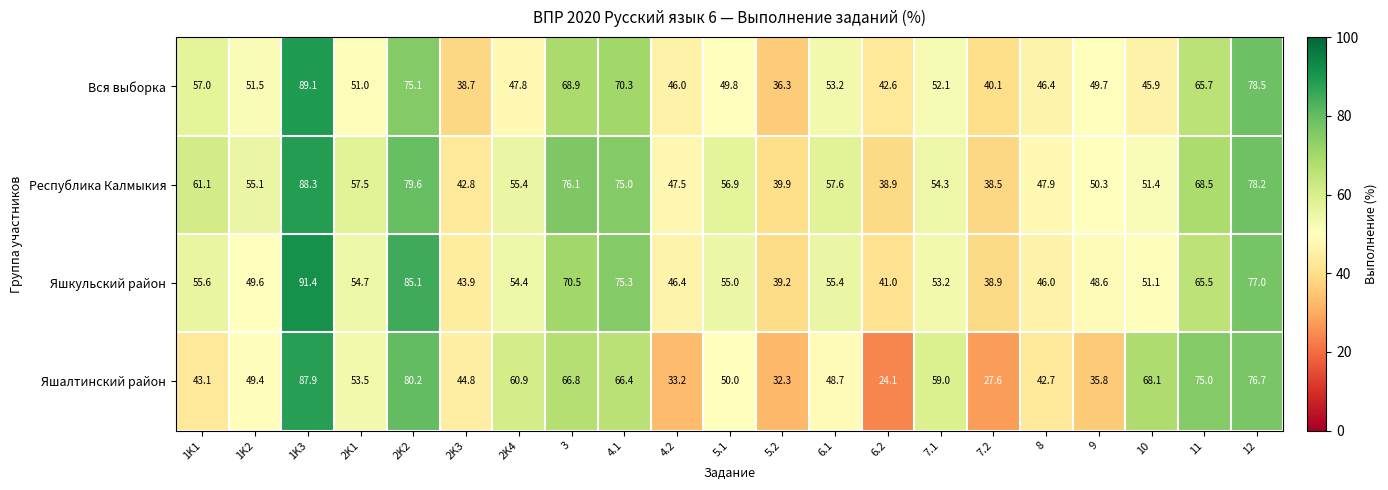

What is the difference between the highest and lowest values at 5.2?

7.6